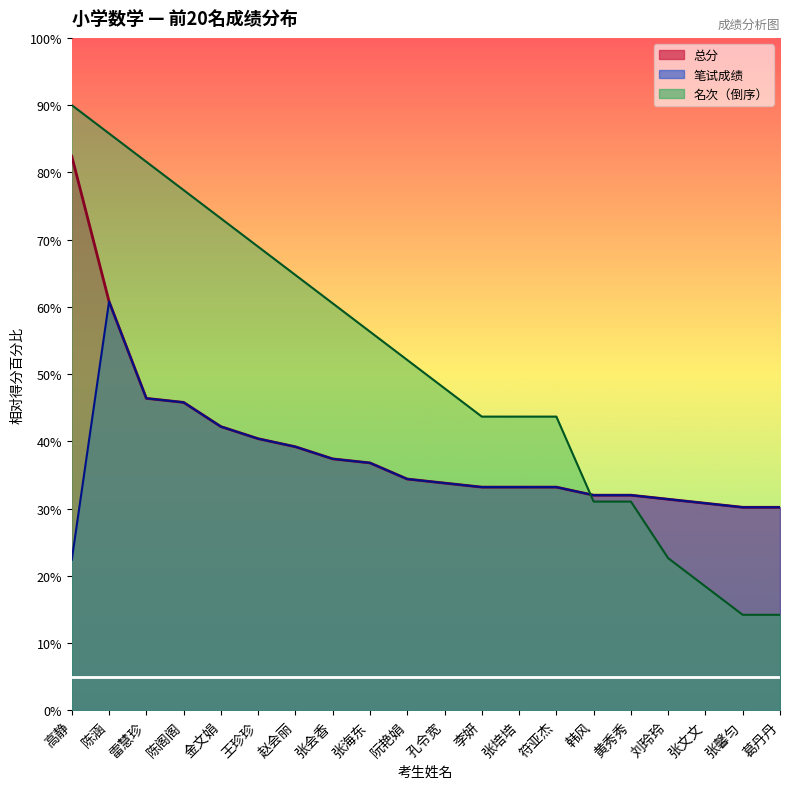

What position from the right is 张培培?

8